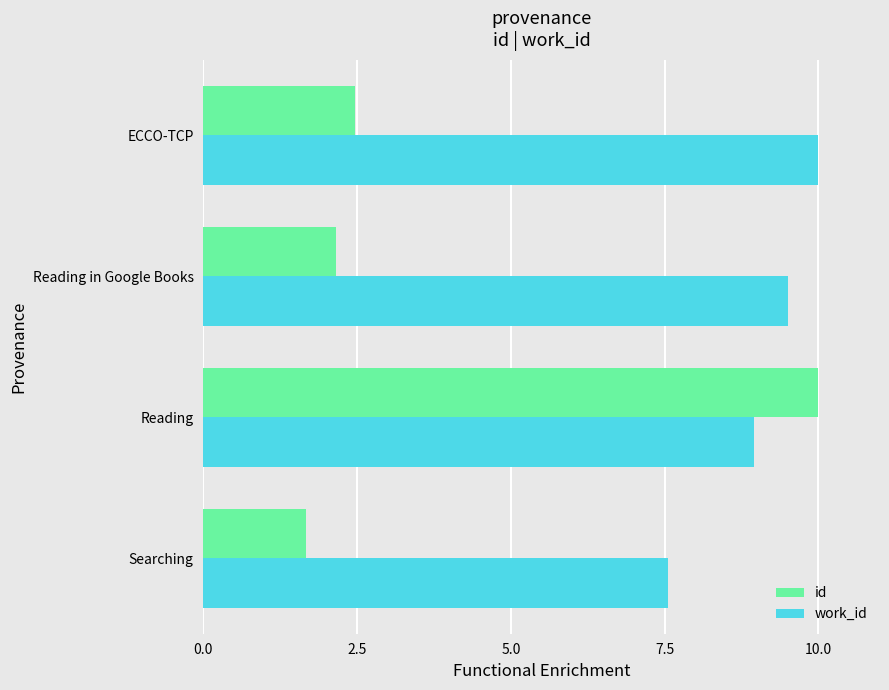

At Reading, list the series in order from smallest to largest.

work_id, id